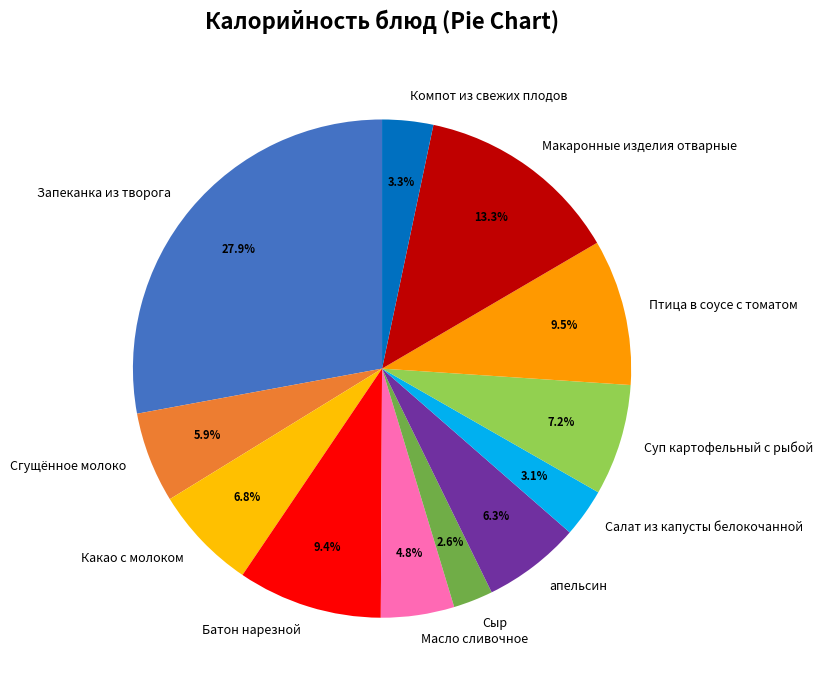

What percentage is the Масло сливочное slice, to the nearest percent?

5%